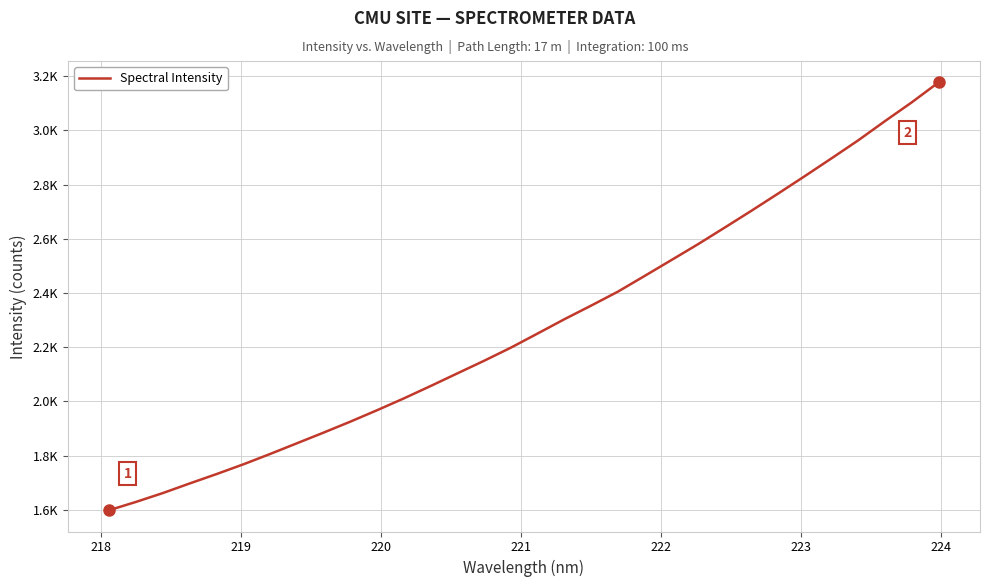

Does the chart display data point markers on the line(s)?

No